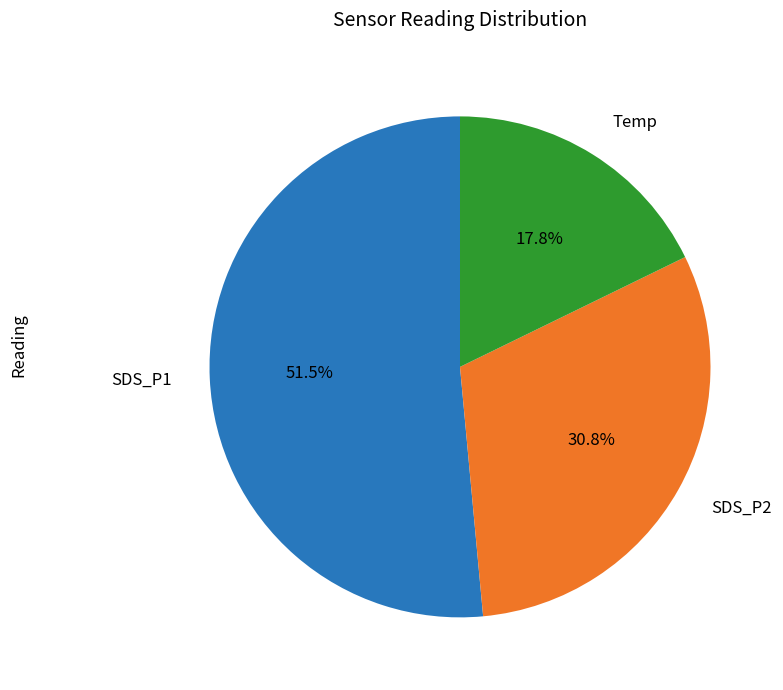

Which has a higher value, Temp or SDS_P1?

SDS_P1